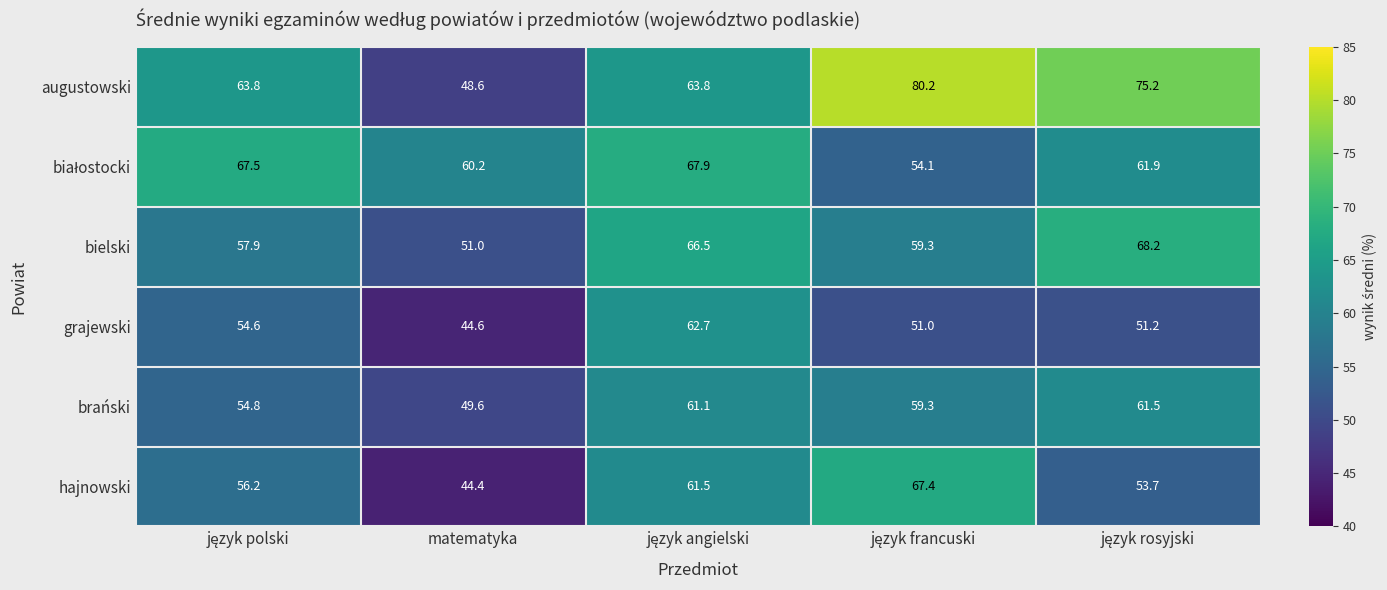

At how many categories does at least one series exceed 47?

5